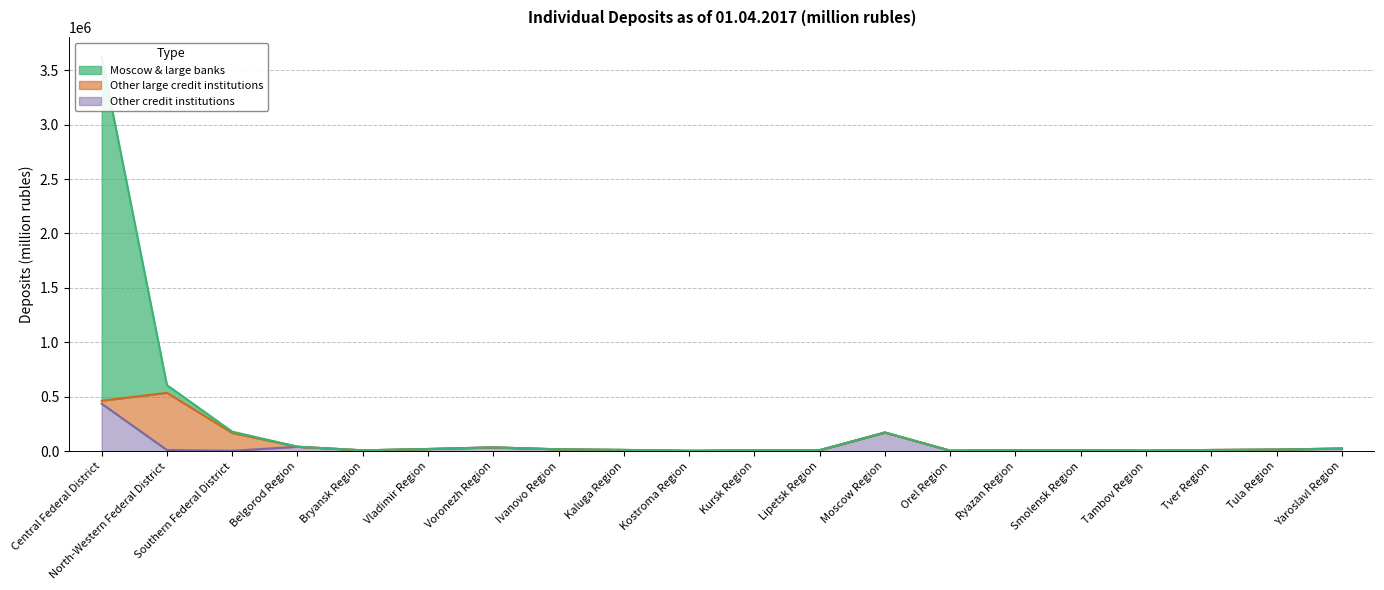

List the labels in order of Other credit institutions value, smallest first.

Southern Federal District, Kostroma Region, Orel Region, Tambov Region, Kursk Region, Bryansk Region, Smolensk Region, Ryazan Region, Lipetsk Region, North-Western Federal District, Tver Region, Kaluga Region, Tula Region, Ivanovo Region, Vladimir Region, Yaroslavl Region, Voronezh Region, Belgorod Region, Moscow Region, Central Federal District